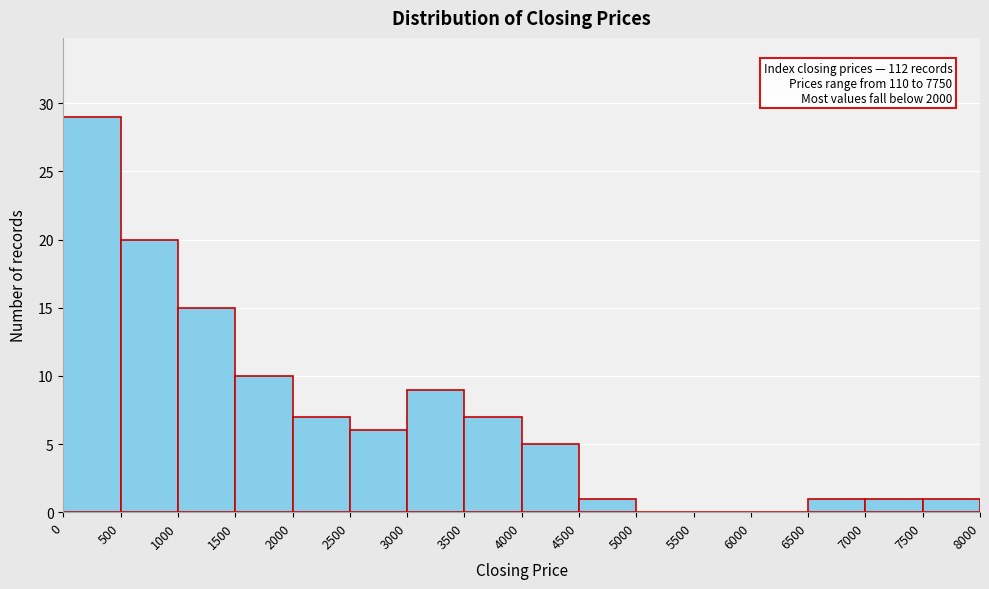

Over which range of the x-axis is the bar tallest?

0 to 500